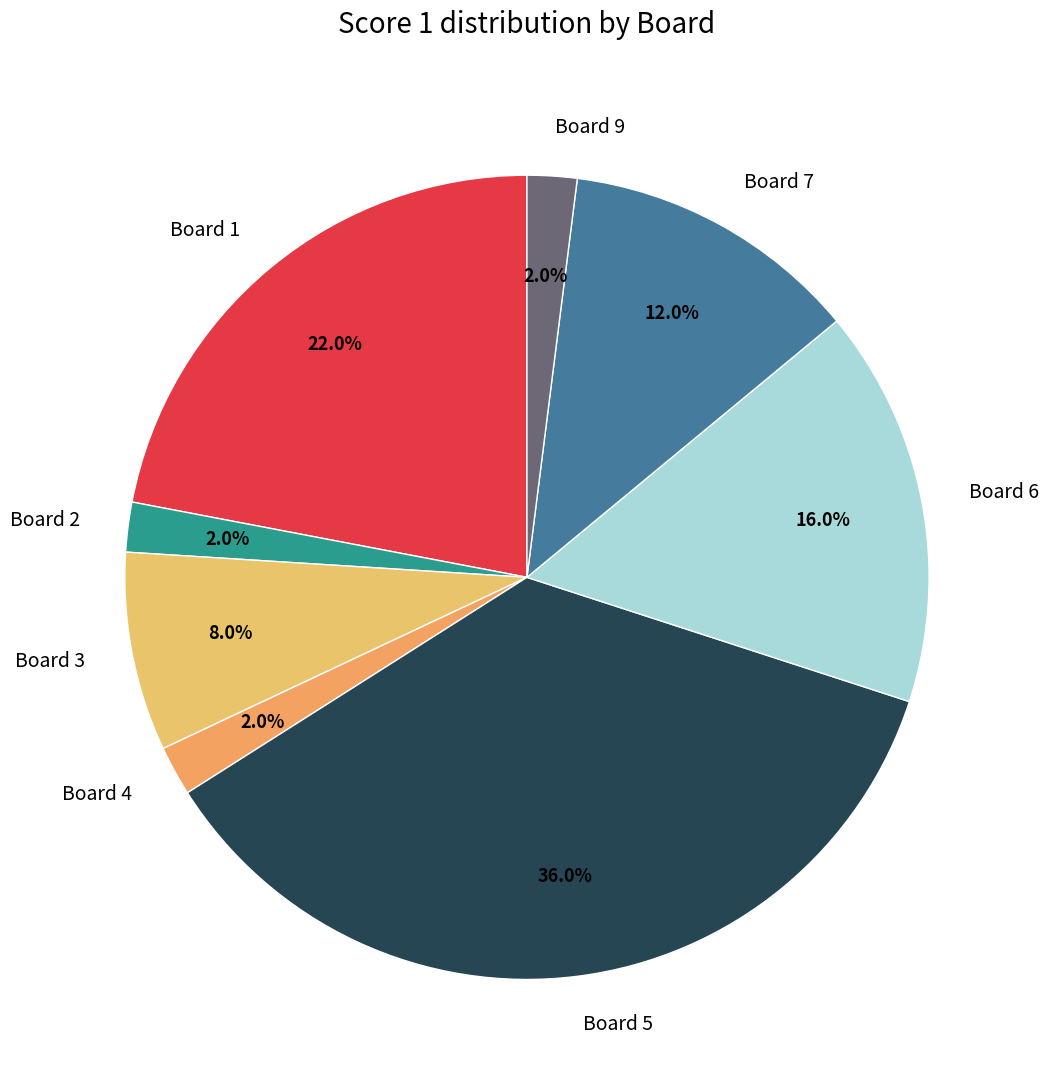

What is the ratio of the value at Board 5 to the value at Board 7?

3.0